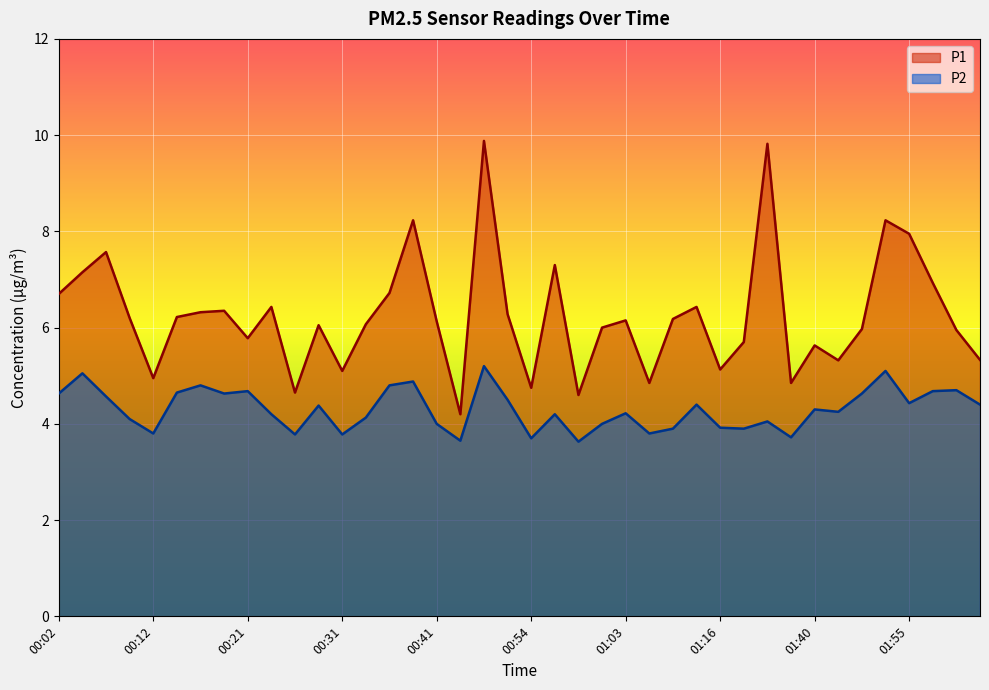

What is the difference between the maximum and minimum values in the P2 series?

1.6